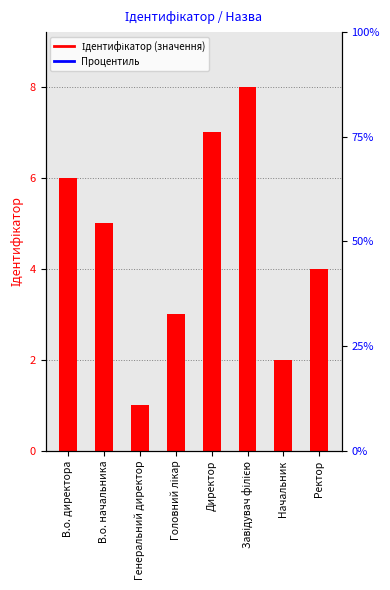

Is it true that the value at Ректор is 4?

True